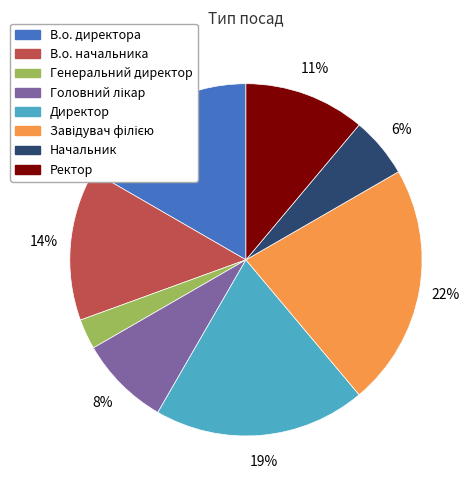

Which category has the smallest portion of the pie?

Генеральний директор